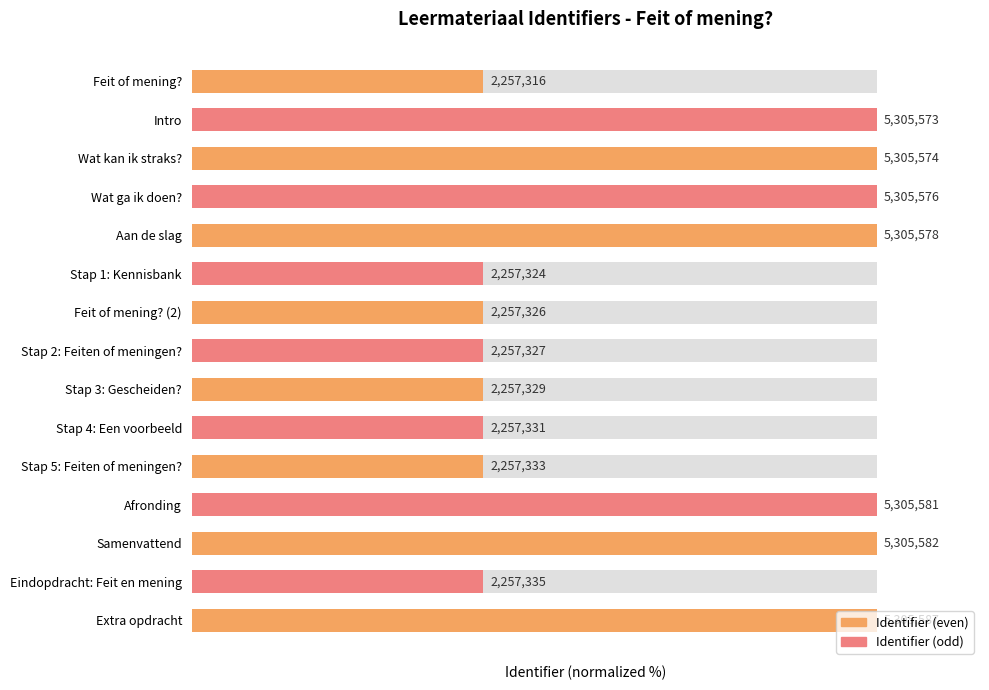

What is the change in value from Feit of mening? to Wat kan ik straks??

+57.5